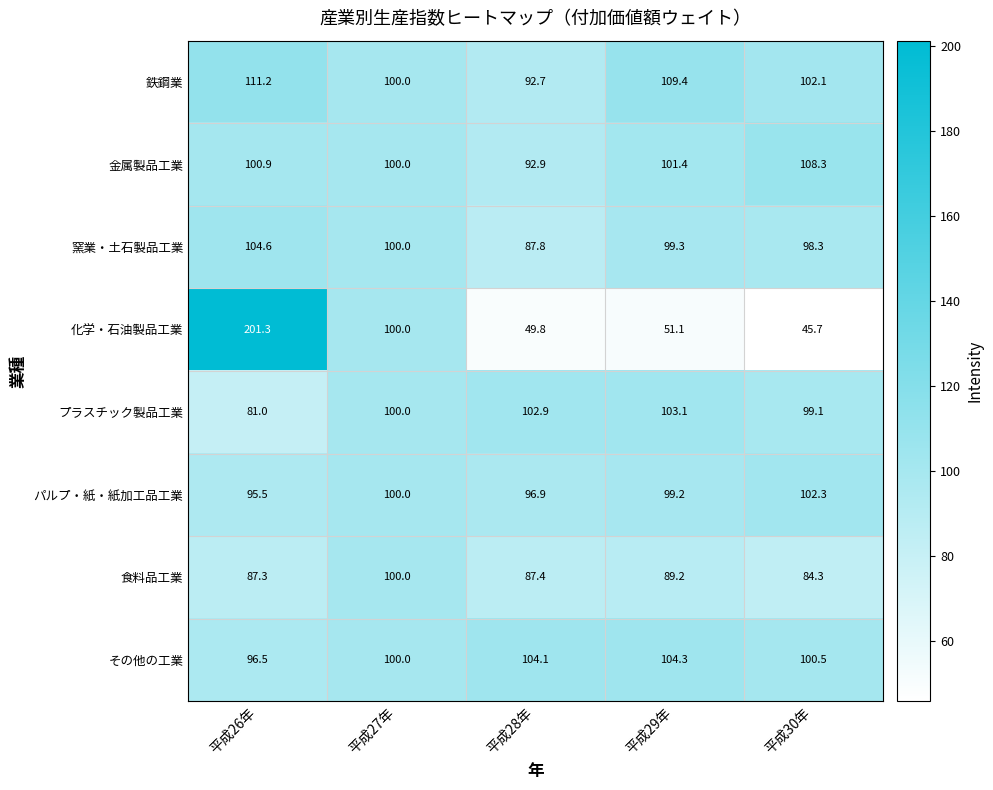

List the series in order of their peak value, lowest first.

食料品工業, パルプ・紙・紙加工品工業, プラスチック製品工業, その他の工業, 窯業・土石製品工業, 金属製品工業, 鉄鋼業, 化学・石油製品工業